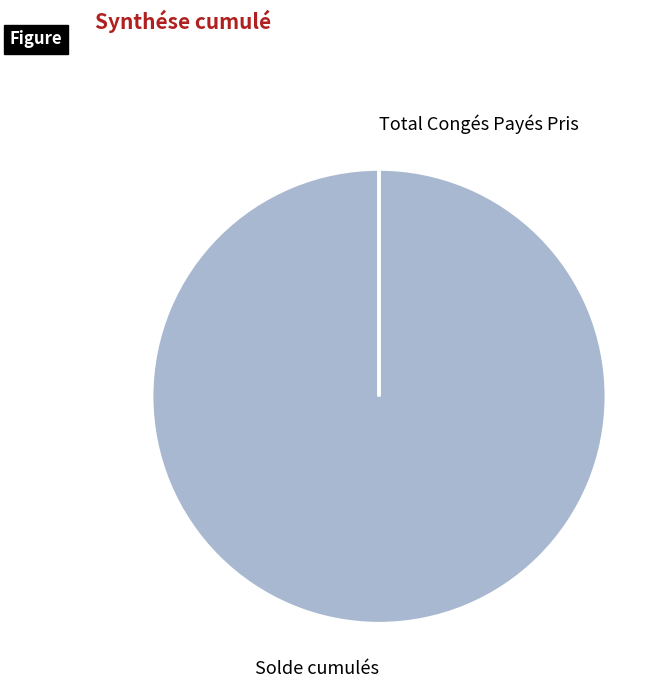

What is the largest slice in the pie chart?

Solde cumulés